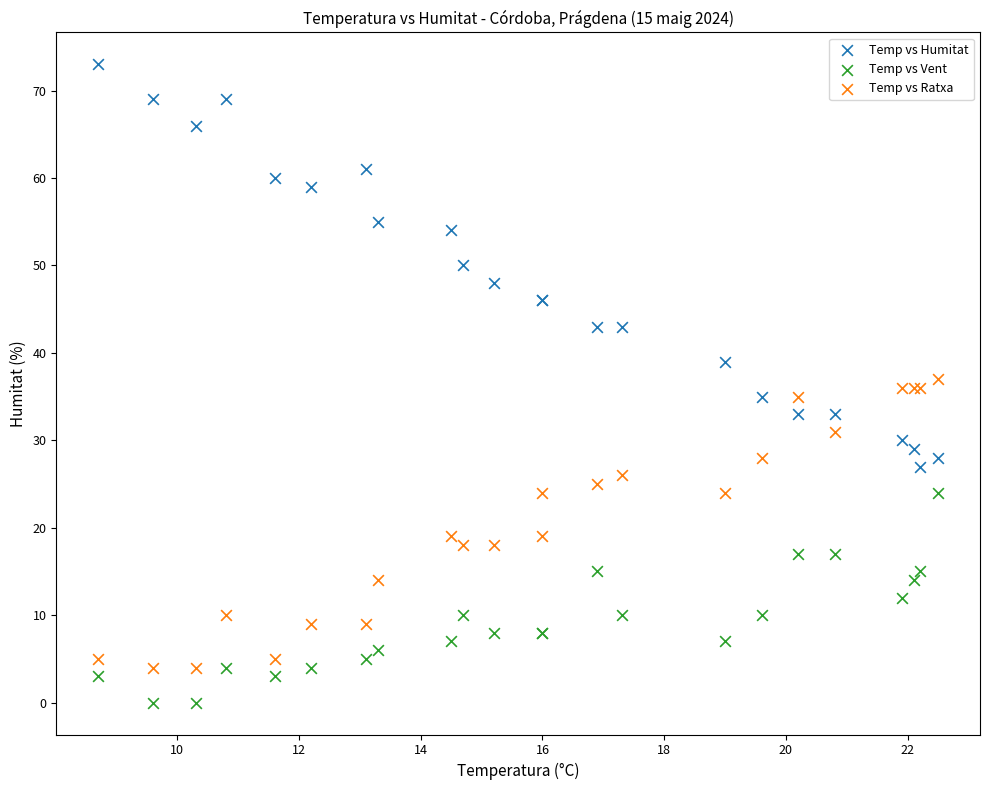

Which series contains the lowest Y value?

Temp vs Vent